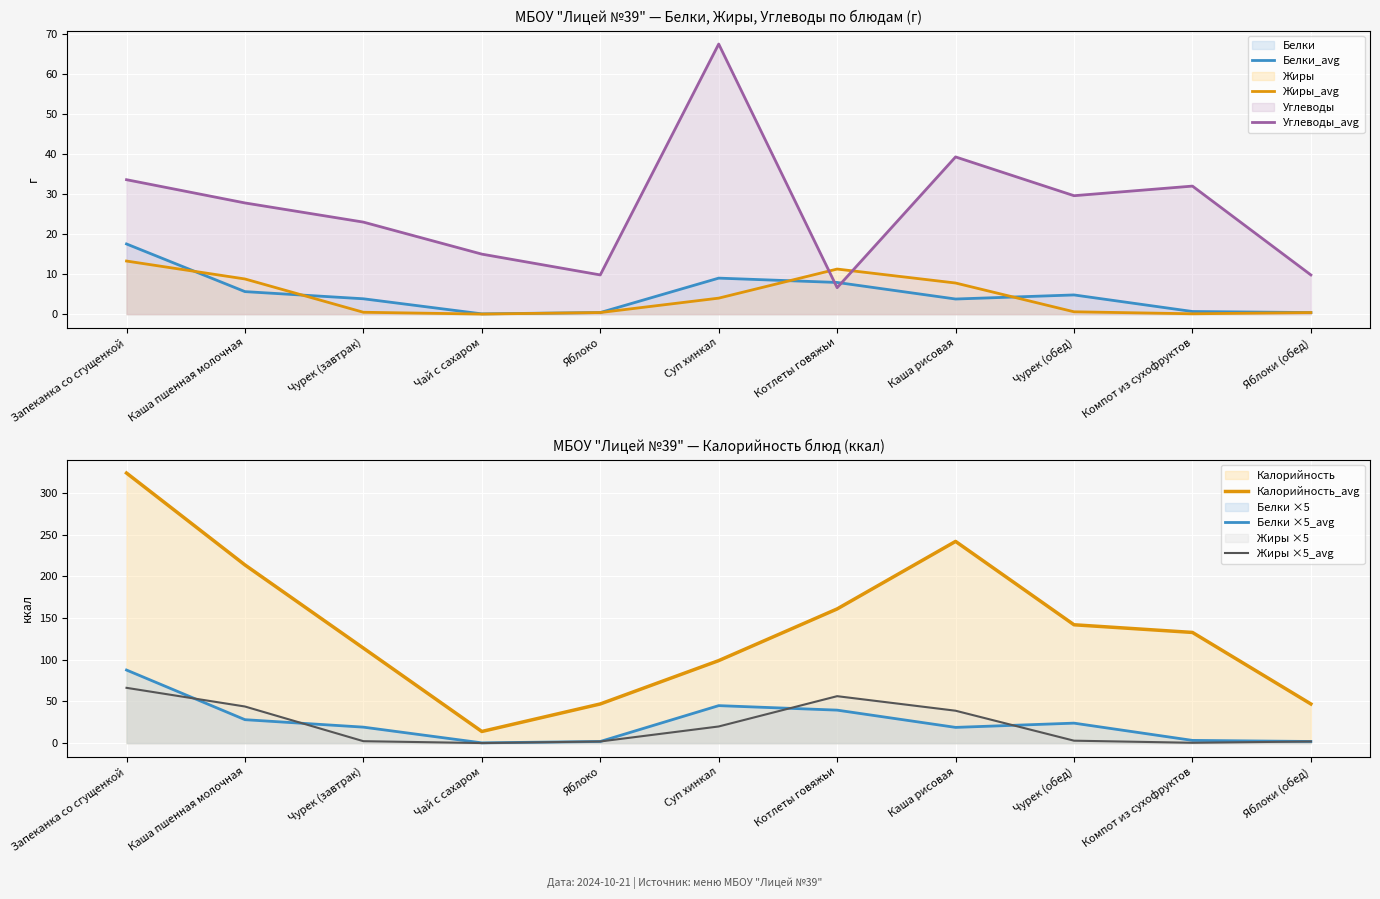

Reading right to left, what are all the values shown in this chart?

Белки_avg: Яблоки (обед)=0.4	Компот из сухофруктов=0.7	Чурек (обед)=4.8	Каша рисовая=3.8	Котлеты говяжьи=7.9	Суп хинкал=9.0	Яблоко=0.4	Чай с сахаром=0.1	Чурек (завтрак)=3.8	Каша пшенная молочная=5.6	Запеканка со сгущенкой=17.5
Жиры_avg: Яблоки (обед)=0.4	Компот из сухофруктов=0.1	Чурек (обед)=0.6	Каша рисовая=7.8	Котлеты говяжьи=11.3	Суп хинкал=4.0	Яблоко=0.4	Чай с сахаром=0.0	Чурек (завтрак)=0.5	Каша пшенная молочная=8.8	Запеканка со сгущенкой=13.3
Углеводы_avg: Яблоки (обед)=9.8	Компот из сухофруктов=32.0	Чурек (обед)=29.6	Каша рисовая=39.3	Котлеты говяжьи=6.6	Суп хинкал=67.5	Яблоко=9.8	Чай с сахаром=15.0	Чурек (завтрак)=23.0	Каша пшенная молочная=27.8	Запеканка со сгущенкой=33.6
Калорийность_avg: Яблоки (обед)=47.0	Компот из сухофруктов=132.8	Чурек (обед)=142.0	Каша рисовая=242.0	Котлеты говяжьи=161.0	Суп хинкал=99.0	Яблоко=47.0	Чай с сахаром=14.0	Чурек (завтрак)=114.0	Каша пшенная молочная=213.8	Запеканка со сгущенкой=324.0
Белки ×5_avg: Яблоки (обед)=2.0	Компот из сухофруктов=3.3	Чурек (обед)=24.0	Каша рисовая=18.9	Котлеты говяжьи=39.6	Суп хинкал=45.0	Яблоко=2.0	Чай с сахаром=0.4	Чурек (завтрак)=19.2	Каша пшенная молочная=28.1	Запеканка со сгущенкой=87.7
Жиры ×5_avg: Яблоки (обед)=2.0	Компот из сухофруктов=0.4	Чурек (обед)=2.9	Каша рисовая=38.9	Котлеты говяжьи=56.3	Суп хинкал=20.0	Яблоко=2.0	Чай с сахаром=0.1	Чурек (завтрак)=2.3	Каша пшенная молочная=43.9	Запеканка со сгущенкой=66.3